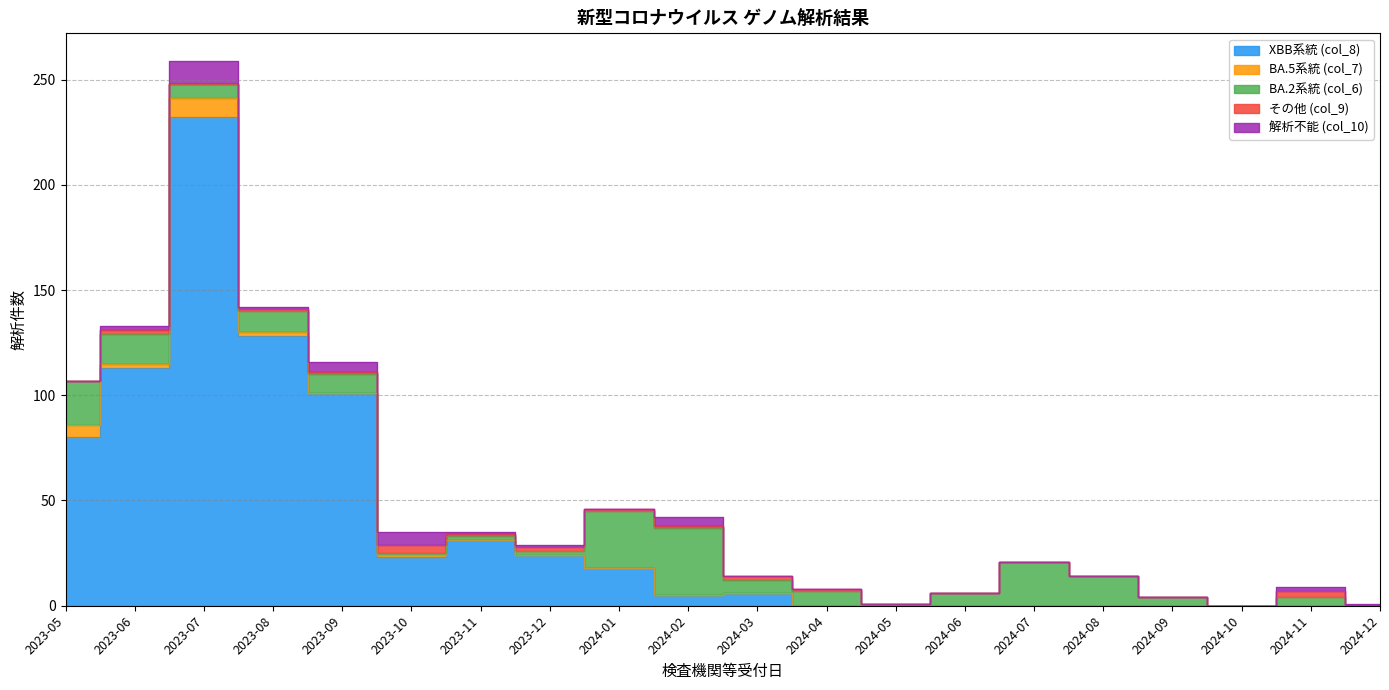

What is the highest value of the BA.5系統 (col_7) series?

9